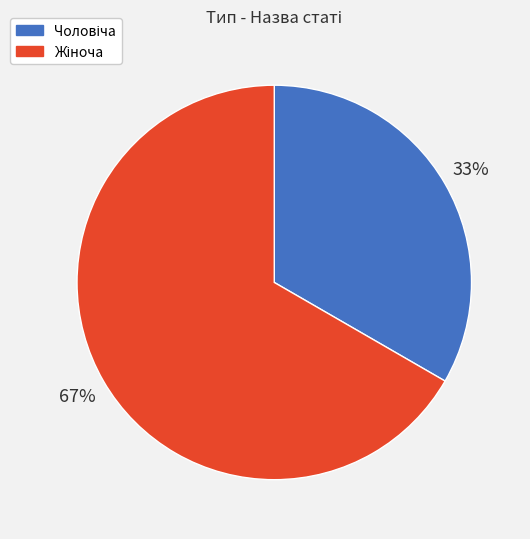

Is there a majority slice in this chart?

Yes